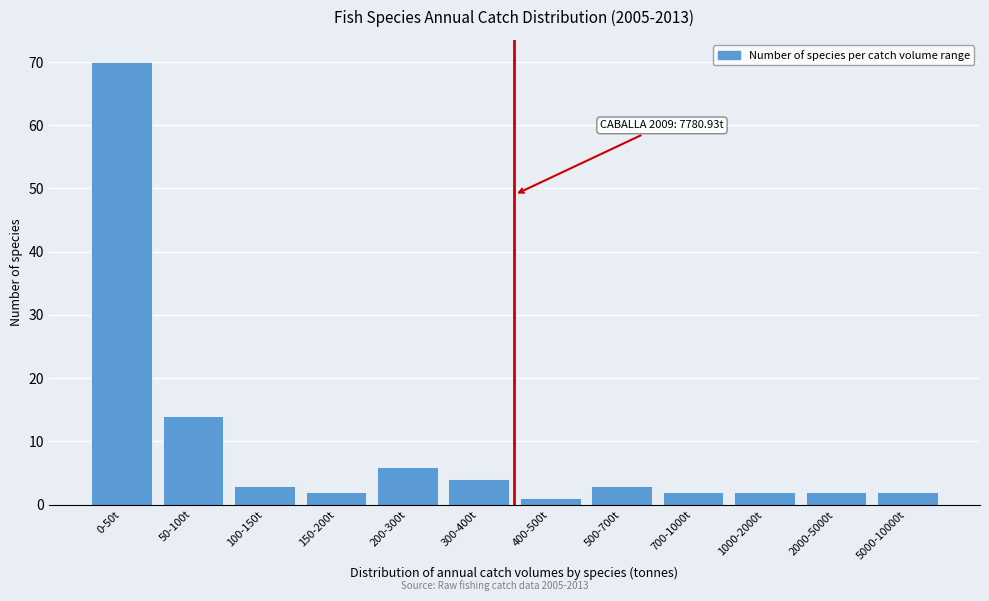

Reading left to right, what are all the values shown in this chart?

70	14	3	2	6	4	1	3	2	2	2	2